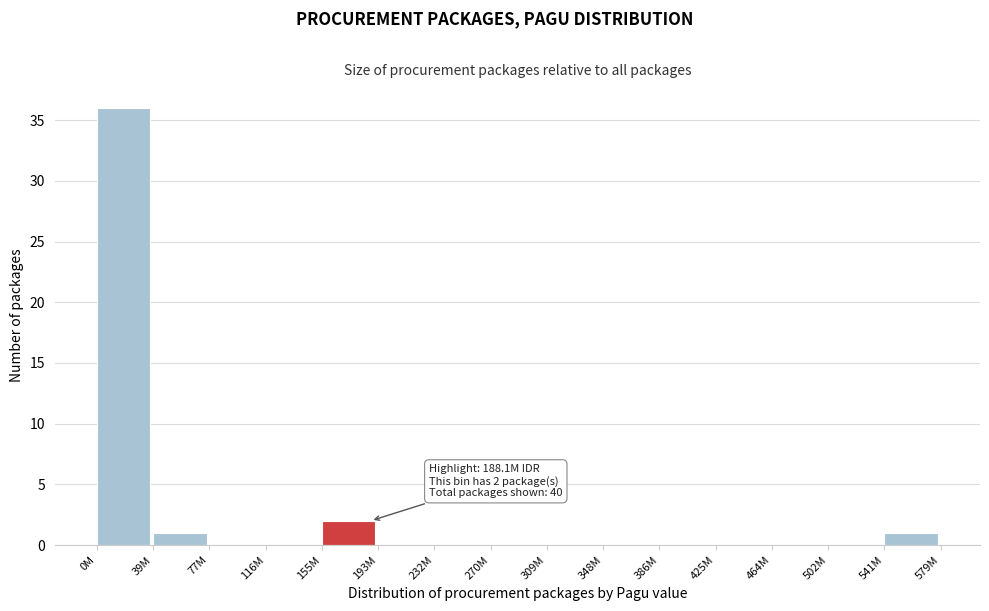

Reading right to left, what are all the values shown in this chart?

541M=1	502M=0	464M=0	425M=0	386M=0	348M=0	309M=0	270M=0	232M=0	193M=0	155M=2	116M=0	77M=0	39M=1	0M=36